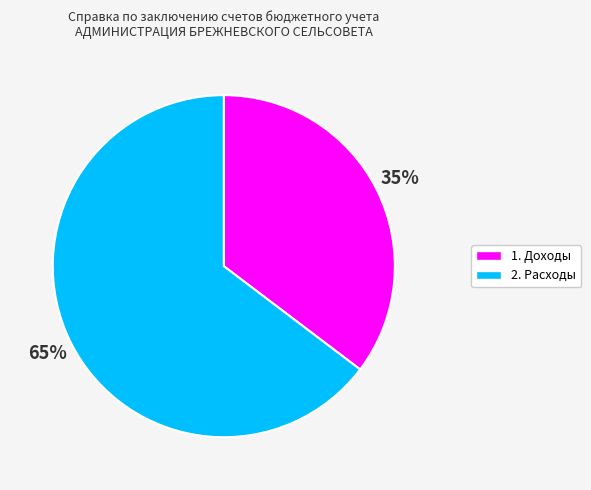

The 1. Доходы slice represents 35% of the pie. True or false?

True